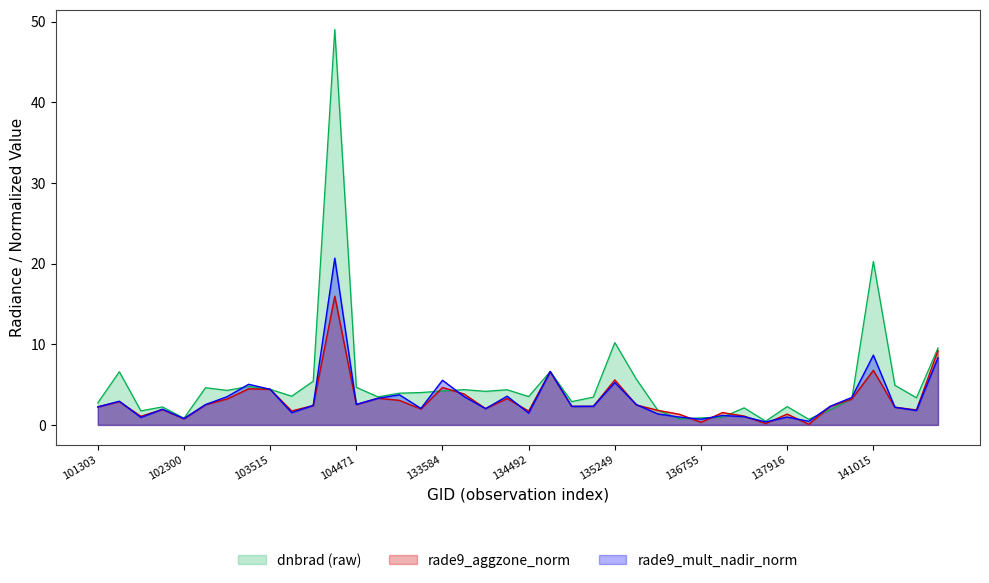

Reading right to left, list all the values displayed in this chart.

dnbrad: 141783=9.5	141384=3.4	141208=4.9	141015=20.3	140634=3.2	140059=1.9	138492=0.7	137916=2.3	137903=0.5	137142=2.1	136940=1.0	136755=0.9	136561=0.7	136362=1.8	136001=5.7	135249=10.2	135048=3.4	134872=2.9	134687=6.6	134492=3.5	134322=4.4	134138=4.2	133762=4.4	133584=4.2	133404=4.0	133209=3.9	132847=3.5	104471=4.7	103988=49.0	103760=5.4	103642=3.6	103515=4.4	103396=4.8	103278=4.3	102550=4.6	102300=0.8	102179=2.2	101917=1.7	101805=6.6	101303=2.7
rade9_aggzone_norm: 141783=9.2	141384=1.9	141208=2.2	141015=6.8	140634=3.2	140059=2.3	138492=0.1	137916=1.3	137903=0.2	137142=1.1	136940=1.5	136755=0.3	136561=1.3	136362=1.8	136001=2.5	135249=5.6	135048=2.3	134872=2.3	134687=6.6	134492=1.7	134322=3.3	134138=2.0	133762=3.8	133584=4.6	133404=2.0	133209=3.0	132847=3.3	104471=2.5	103988=16.0	103760=2.4	103642=1.7	103515=4.4	103396=4.5	103278=3.2	102550=2.5	102300=0.8	102179=1.9	101917=1.1	101805=2.9	101303=2.2
rade9_mult_nadir_norm: 141783=8.3	141384=1.8	141208=2.2	141015=8.6	140634=3.4	140059=2.3	138492=0.4	137916=1.0	137903=0.4	137142=1.0	136940=1.2	136755=0.7	136561=1.0	136362=1.4	136001=2.5	135249=5.2	135048=2.3	134872=2.3	134687=6.6	134492=1.5	134322=3.6	134138=2.0	133762=3.5	133584=5.5	133404=2.0	133209=3.7	132847=3.3	104471=2.5	103988=20.7	103760=2.4	103642=1.5	103515=4.4	103396=5.0	103278=3.5	102550=2.5	102300=0.8	102179=1.9	101917=0.9	101805=2.9	101303=2.2